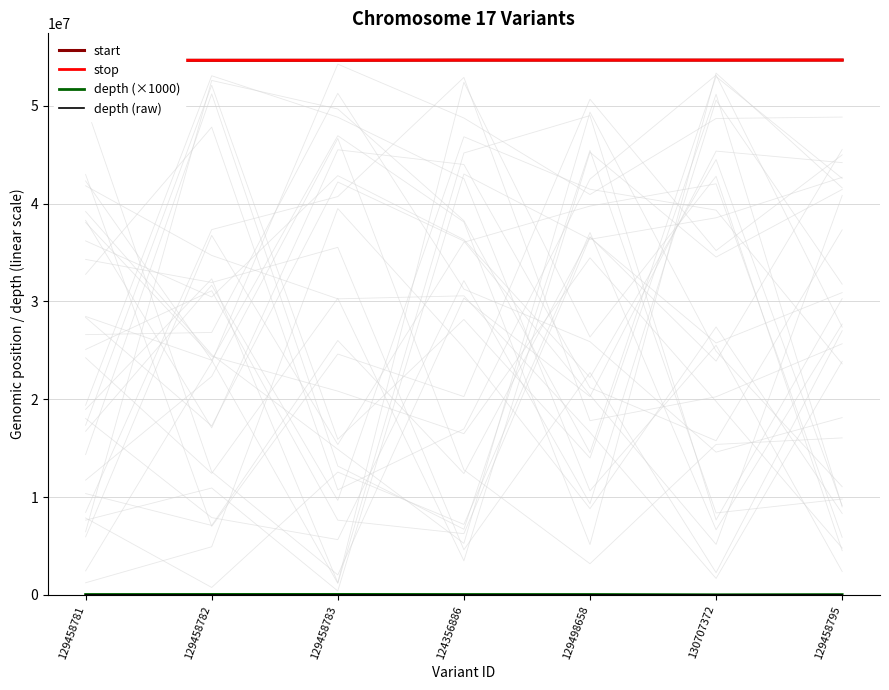

List the series in order of their peak value, lowest first.

depth (raw), depth (×1000), start, stop